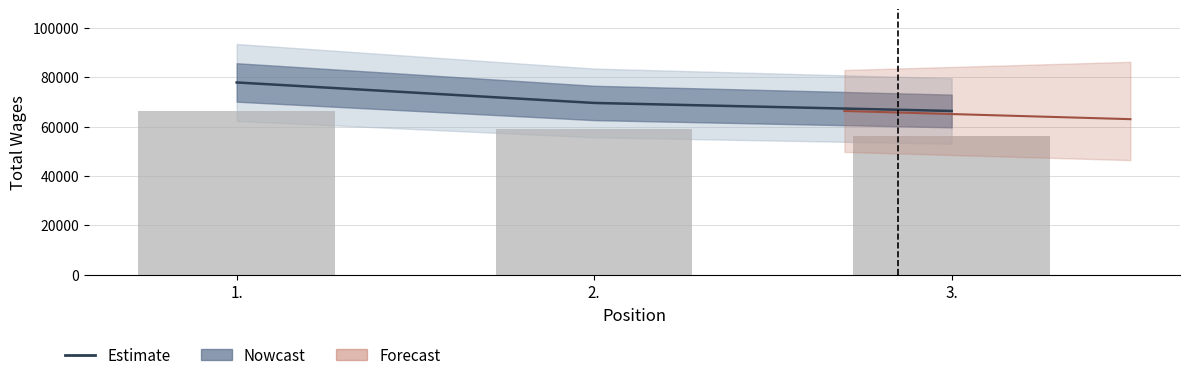

What is the difference between the values at 3. and 2.?

3252